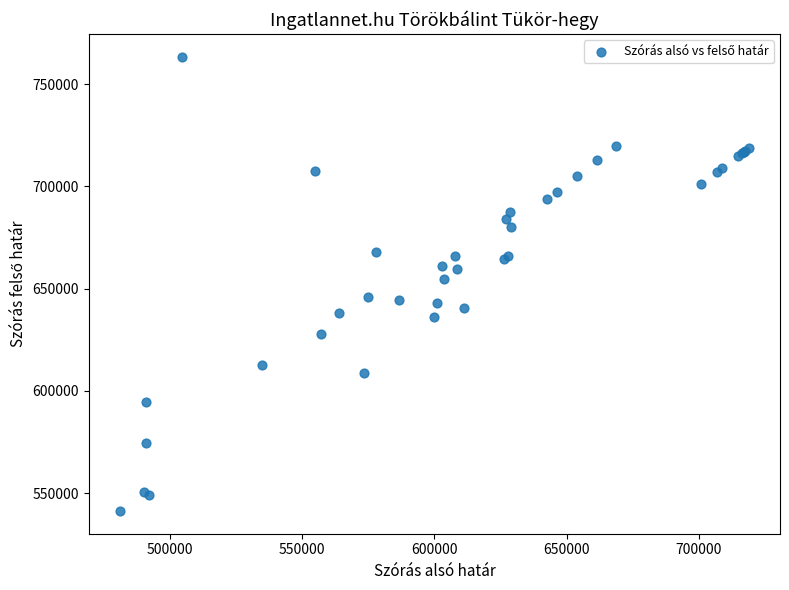

What Y value in the scatter plot is closest to 652343?

654959